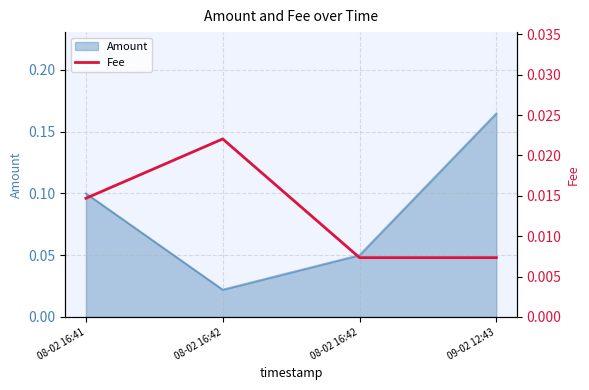

The value at 08-02 16:41 is 0.0. True or false?

False